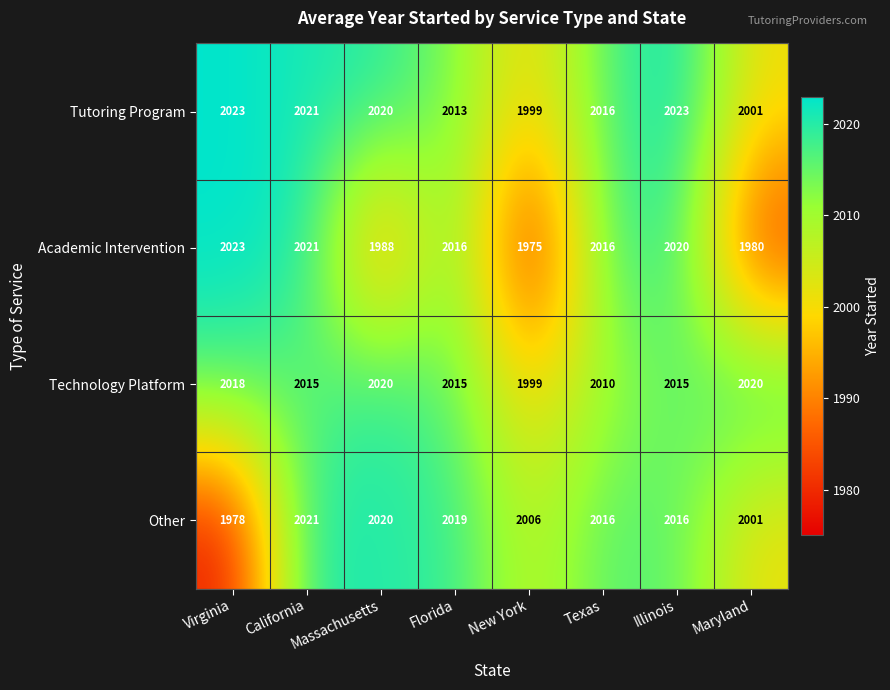

Is it true that Technology Platform equals 2018 at Virginia?

True